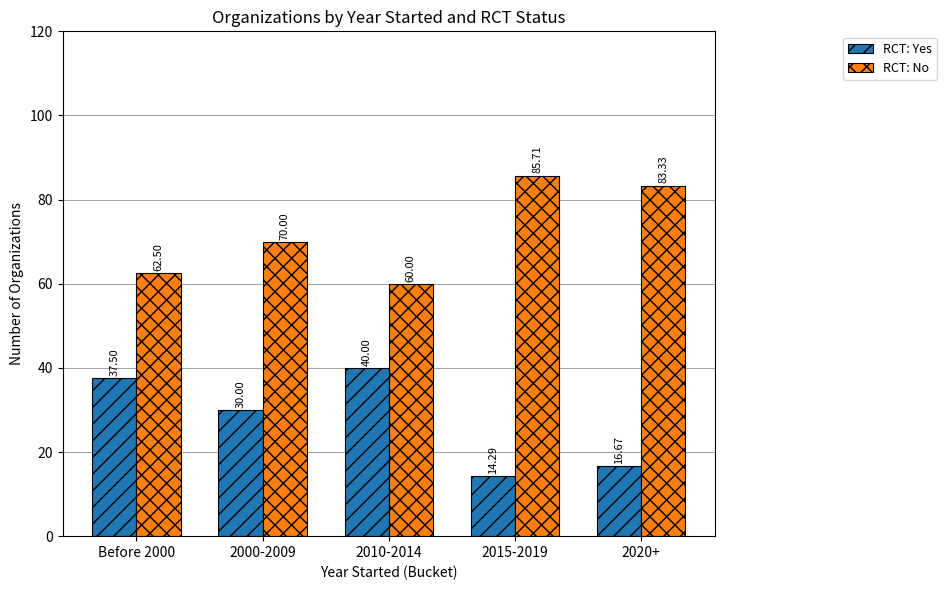

What is the label of the 2nd bar from the left?

2000-2009